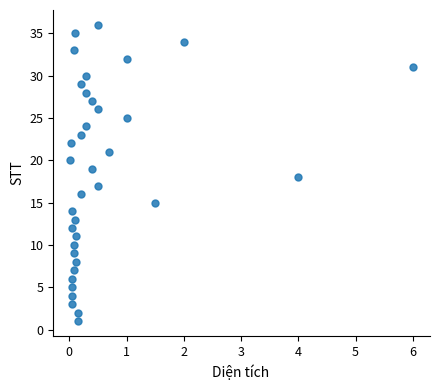

Count the number of points in this scatter plot.

36